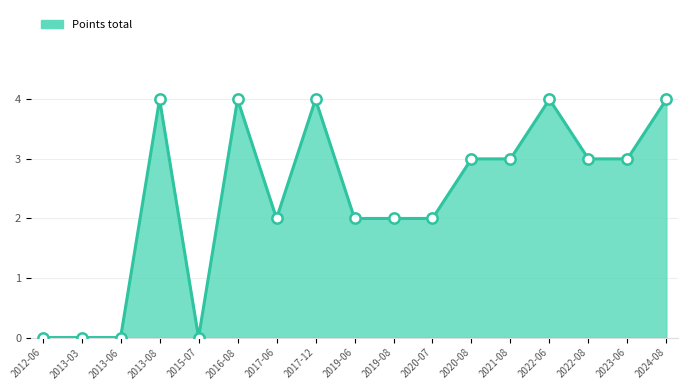

What is the ratio of the value at 2016-08 to the value at 2019-06?

2.0